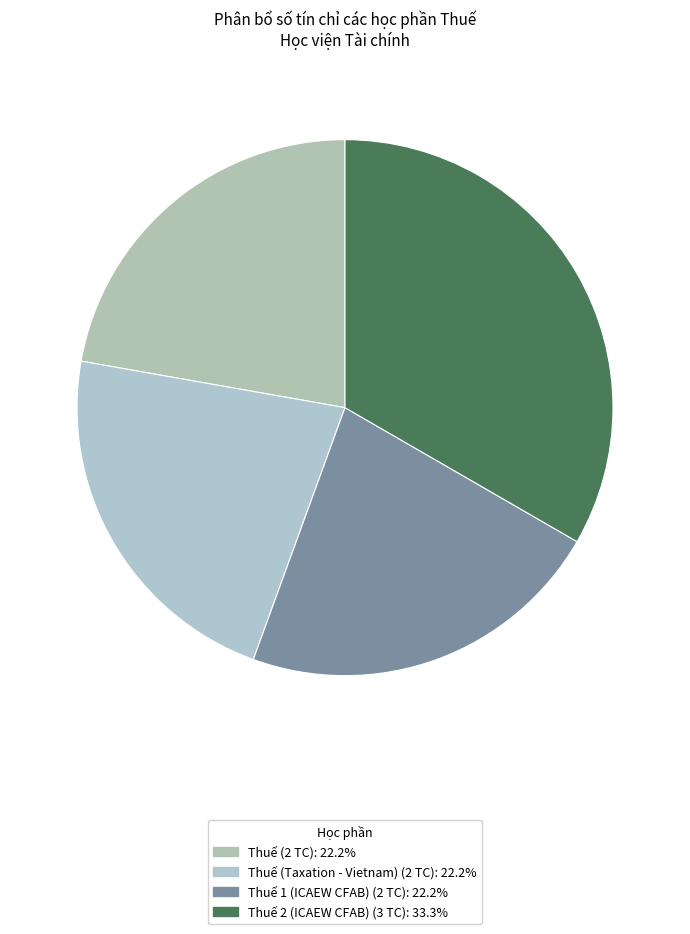

Rank the categories by value from lowest to highest.

Thuế (2 TC), Thuế (Taxation - Vietnam) (2 TC), Thuế 1 (ICAEW CFAB) (2 TC), Thuế 2 (ICAEW CFAB) (3 TC)